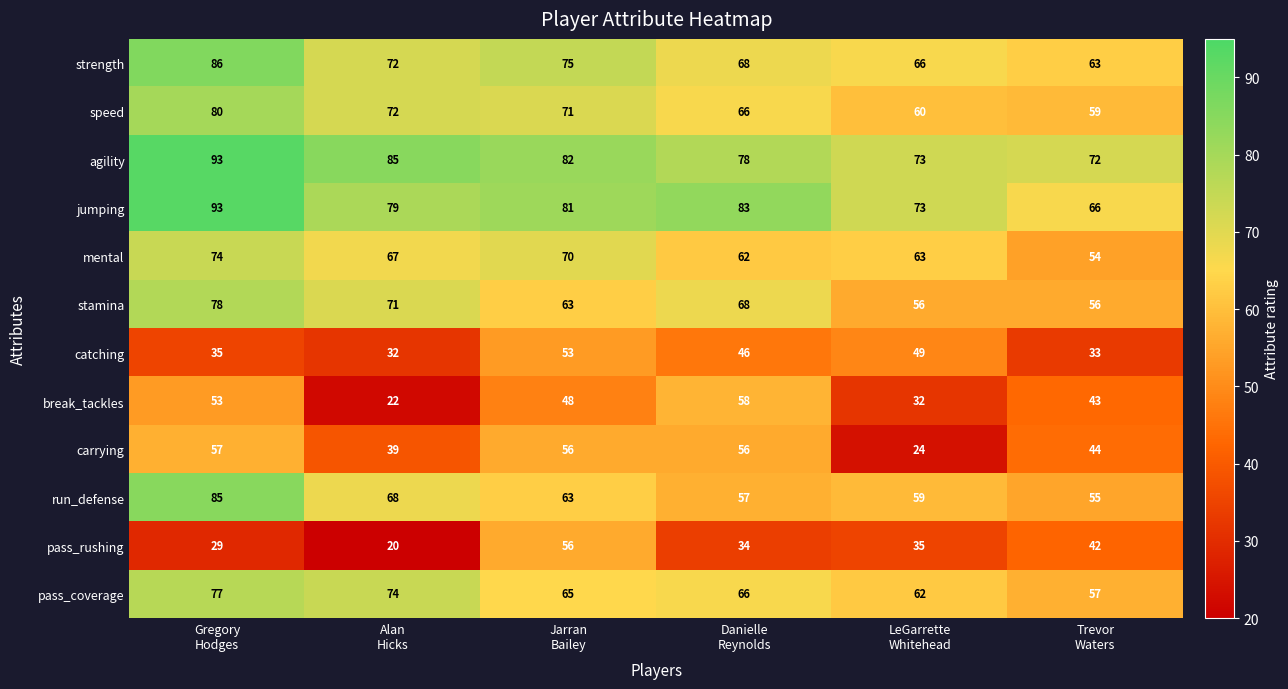

What is the maximum value shown in the chart?

93